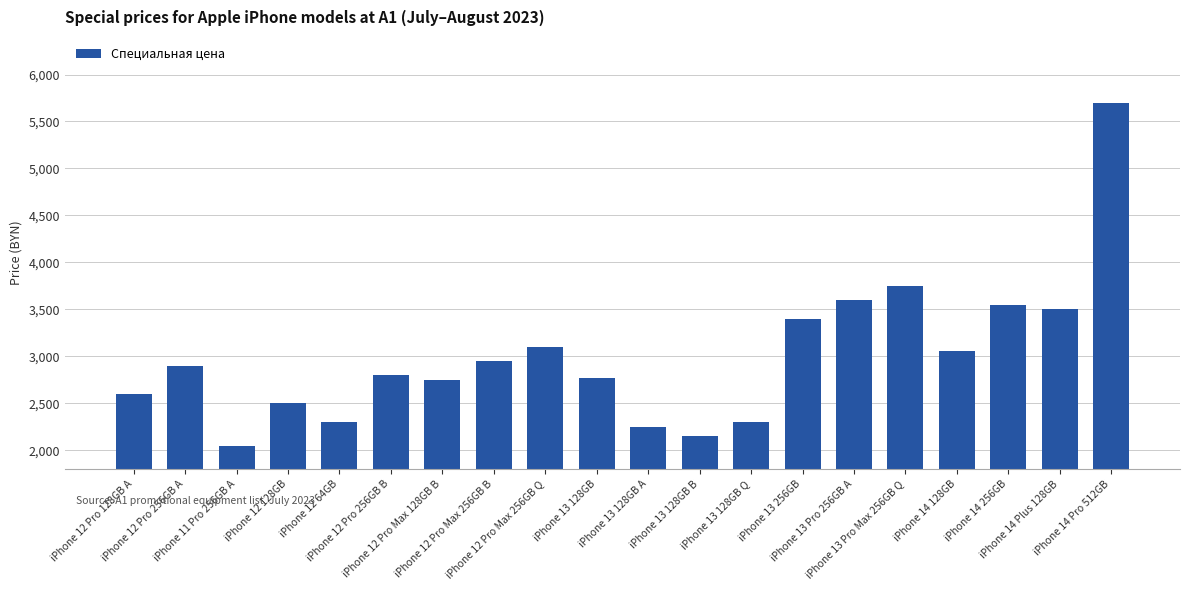

Count the number of categories in the chart.

20